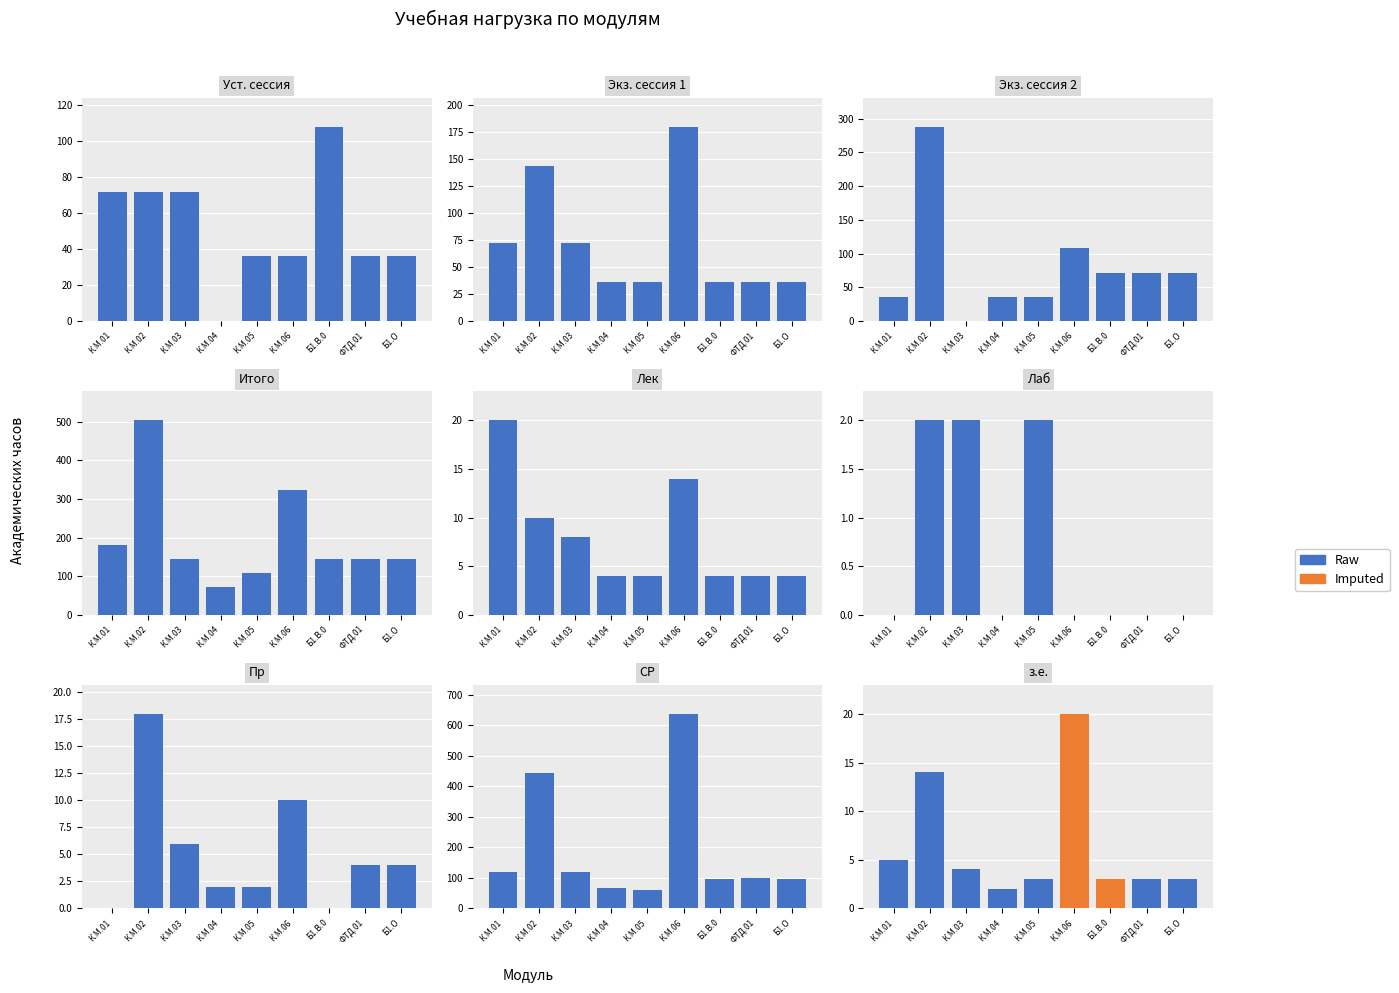

What is the spread (max minus min) of values at ФТД.01?

3